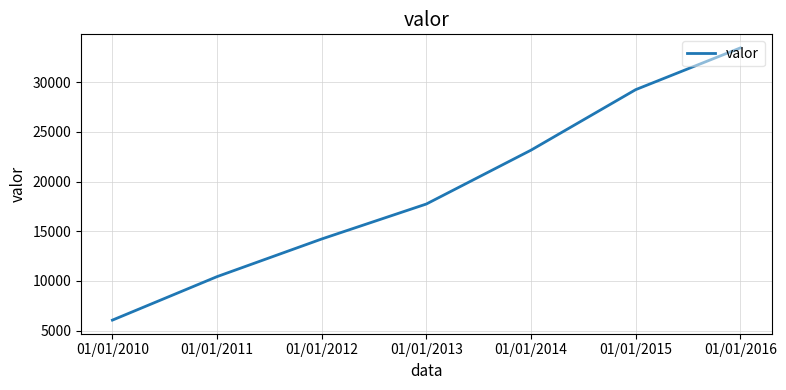

Reading left to right, transcribe all the data shown in this chart.

6057	10434	14222	17742	23161	29250	33449